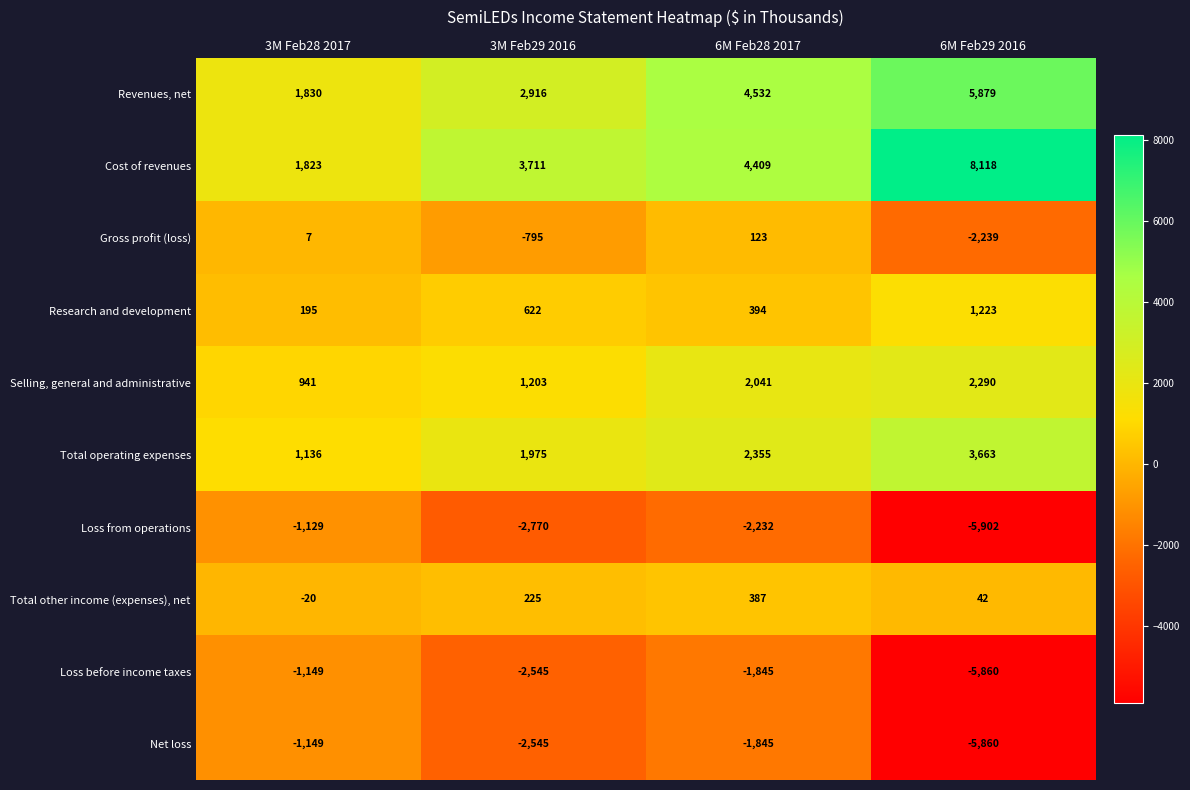

Which label corresponds to the smallest value in the chart?

6M Feb29 2016